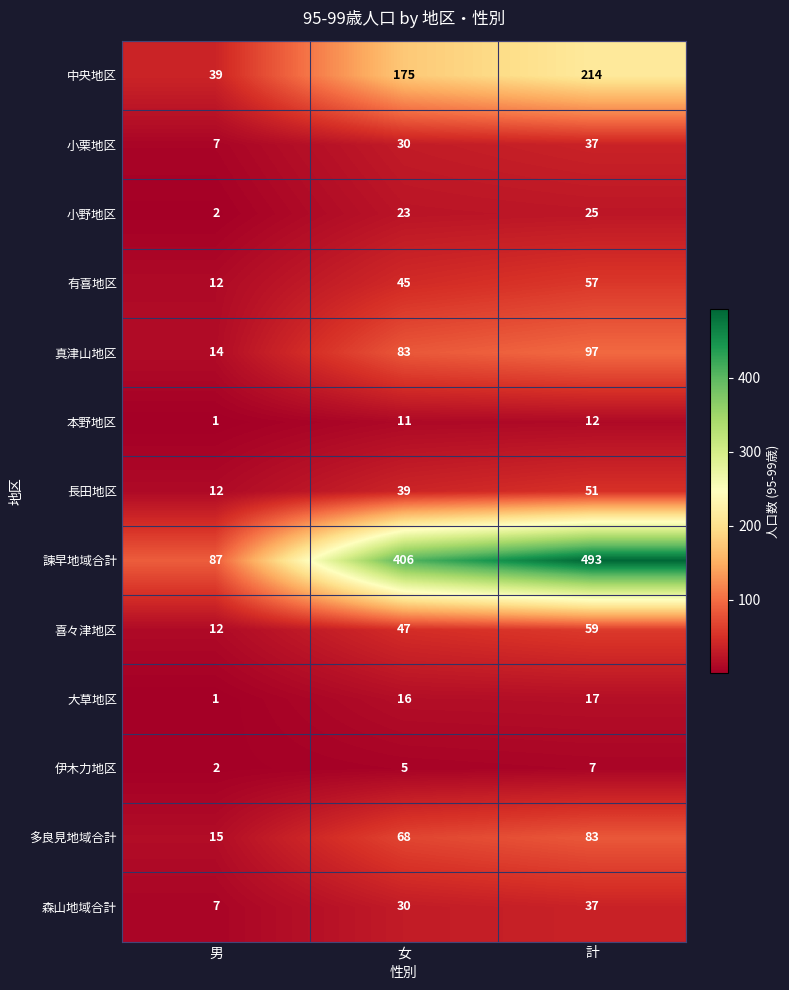

What is the highest value of the 真津山地区 series?

97